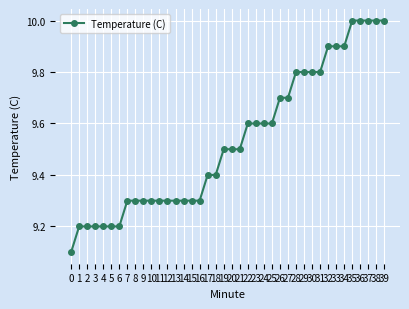

What is the difference between the values at 35 and 8?

0.7